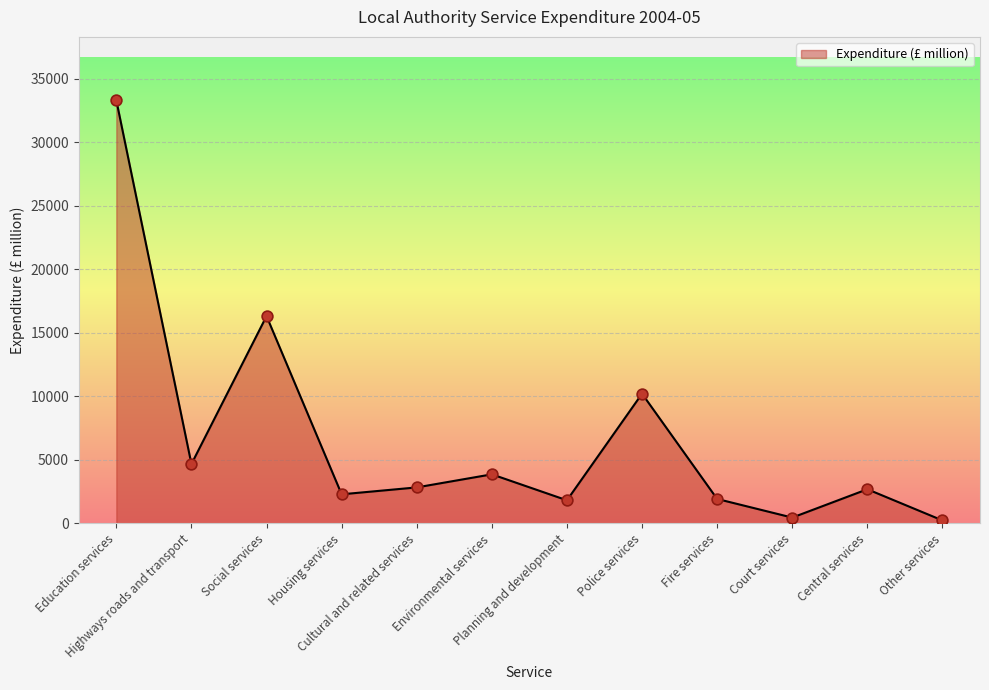

Approximately how many times larger is the value at Planning and development compared to Other services?

7.7